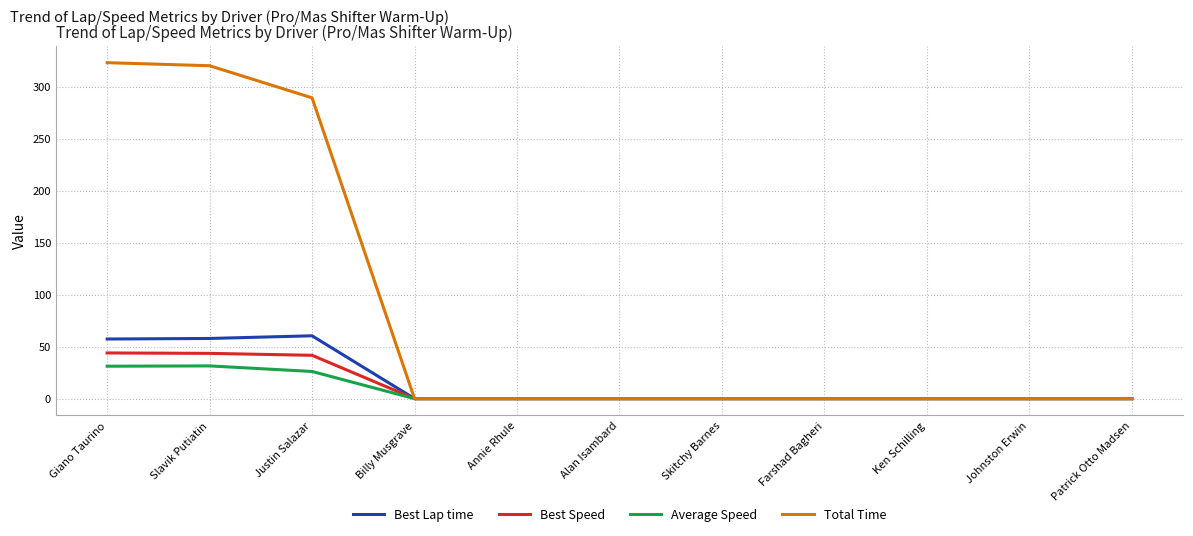

Which series has the largest total across all categories?

Total Time